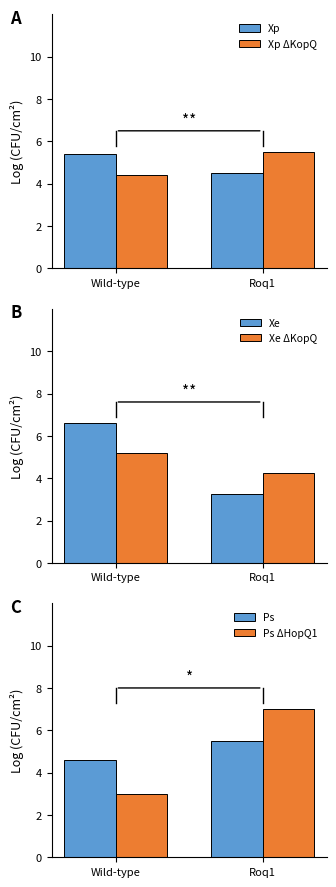

What is the spread (max minus min) of values at Wild-type?

3.6